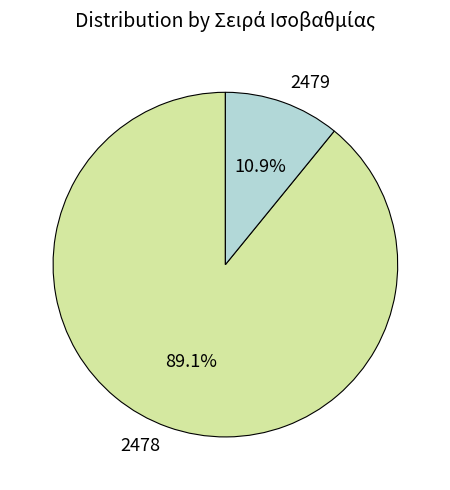

How much of the chart is everything except 2478?

10.9%